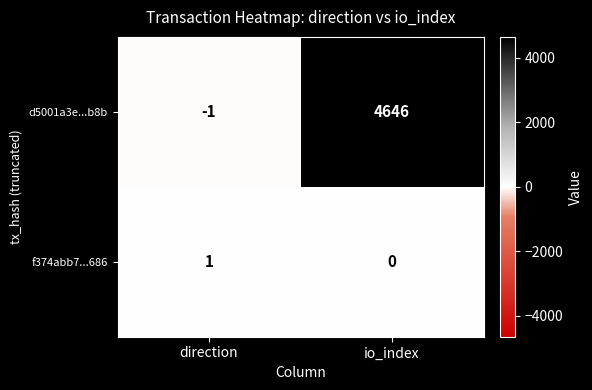

Reading right to left, list all the values displayed in this chart.

d5001a3e...b8b: io_index=4646	direction=-1
f374abb7...686: io_index=0	direction=1